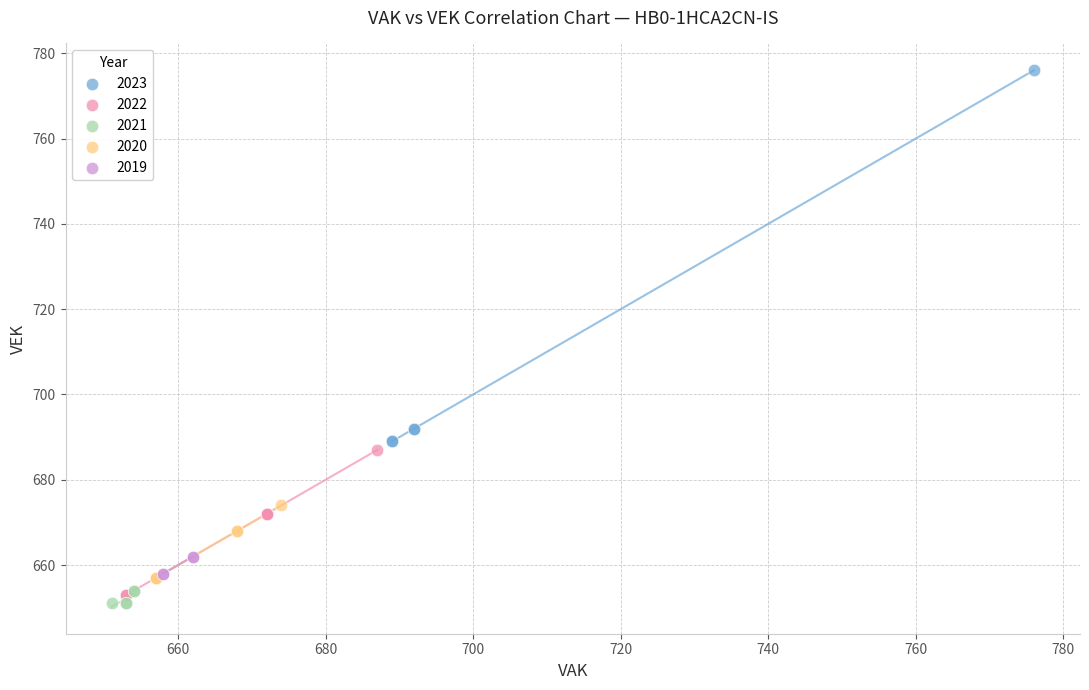

Which series reaches the minimum Y coordinate?

2021